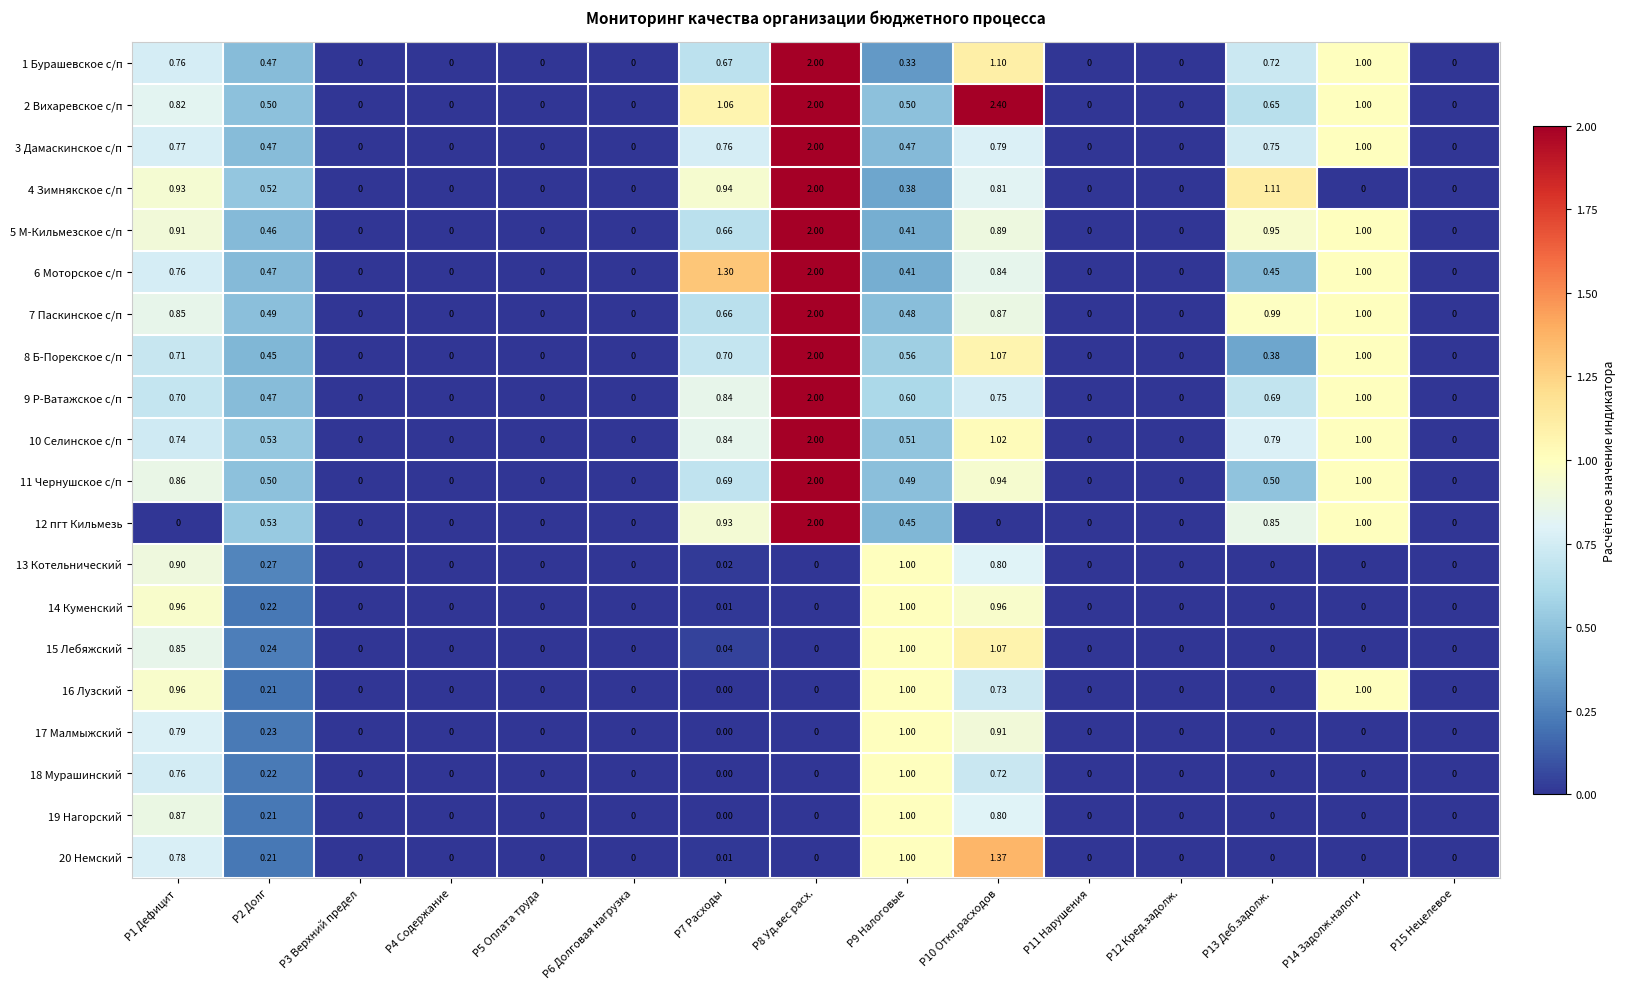

Is the value of 7 Паскинское с/п at Р9 Налоговые greater than the value of 5 М-Кильмезское с/п at Р3 Верхний предел?

Yes